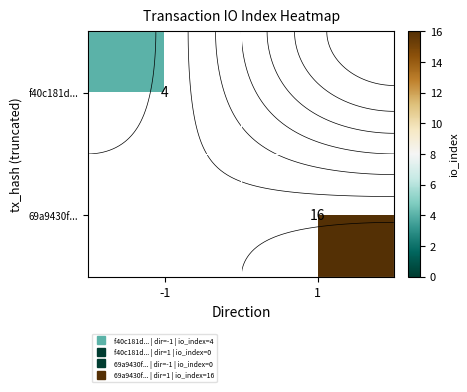

True or false: 69a9430f... has a value of -5 at -1.

False